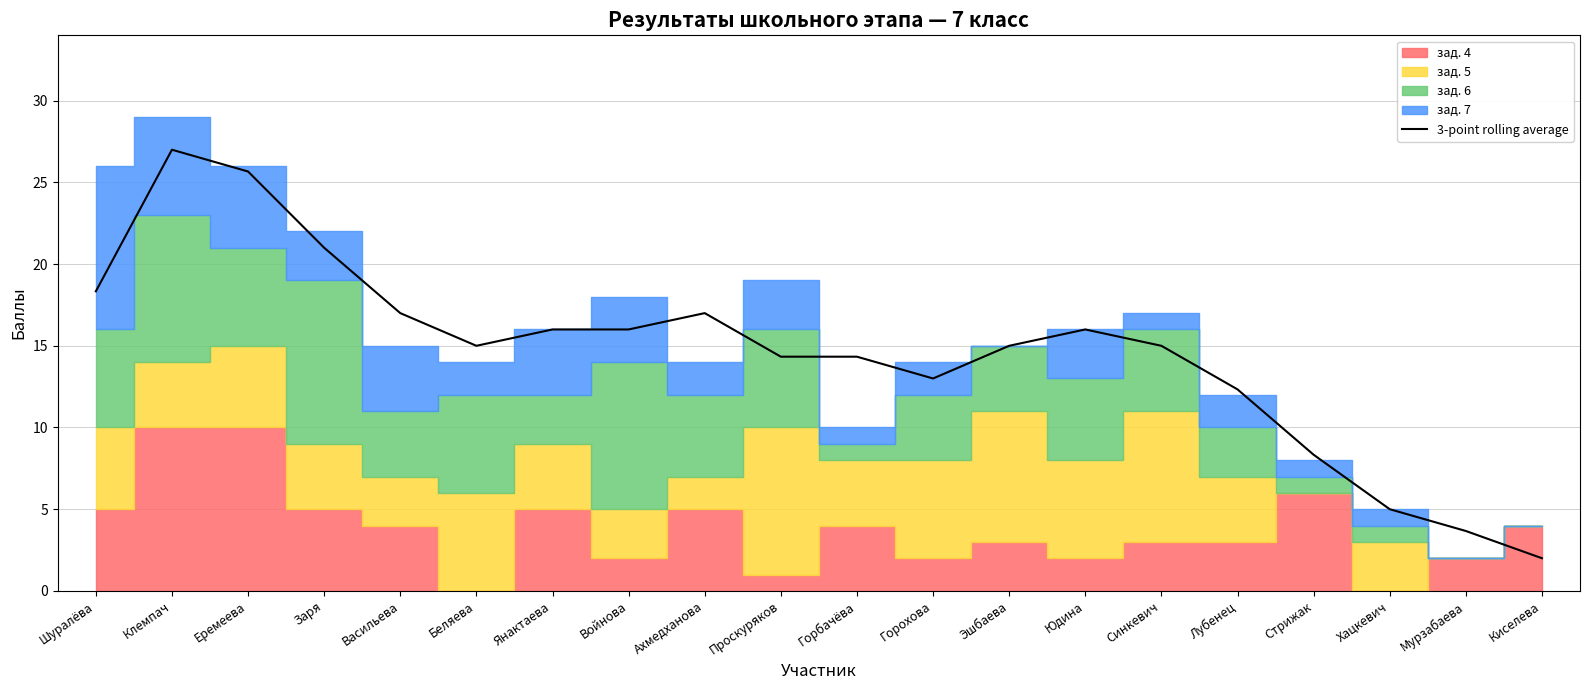

Reading right to left, what are all the values shown in this chart?

Киселева=2.0	Мурзабаева=3.7	Хацкевич=5.0	Стрижак=8.3	Лубенец=12.3	Синкевич=15.0	Юдина=16.0	Эшбаева=15.0	Горохова=13.0	Горбачёва=14.3	Проскуряков=14.3	Ахмедханова=17.0	Войнова=16.0	Янактаева=16.0	Беляева=15.0	Васильева=17.0	Заря=21.0	Еремеева=25.7	Клемпач=27.0	Шуралёва=18.3